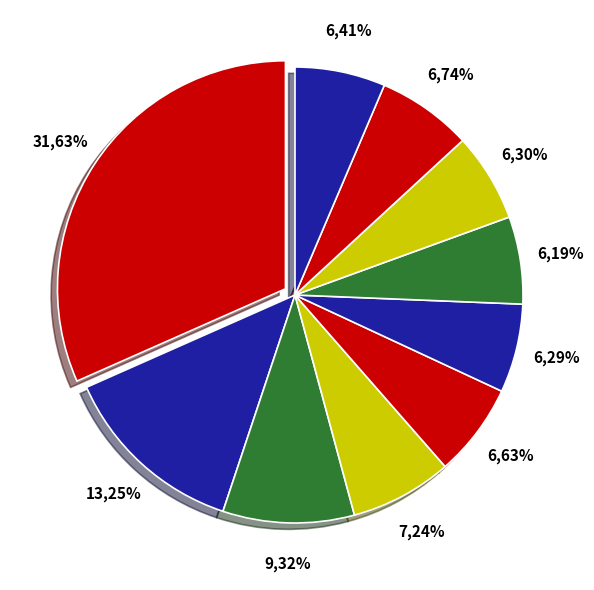

To the nearest percent, what is the average slice percentage?

10%